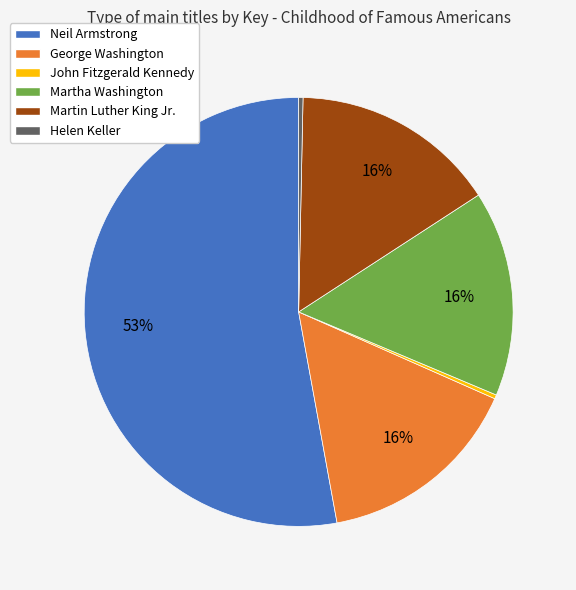

Which slice is the largest?

Neil Armstrong